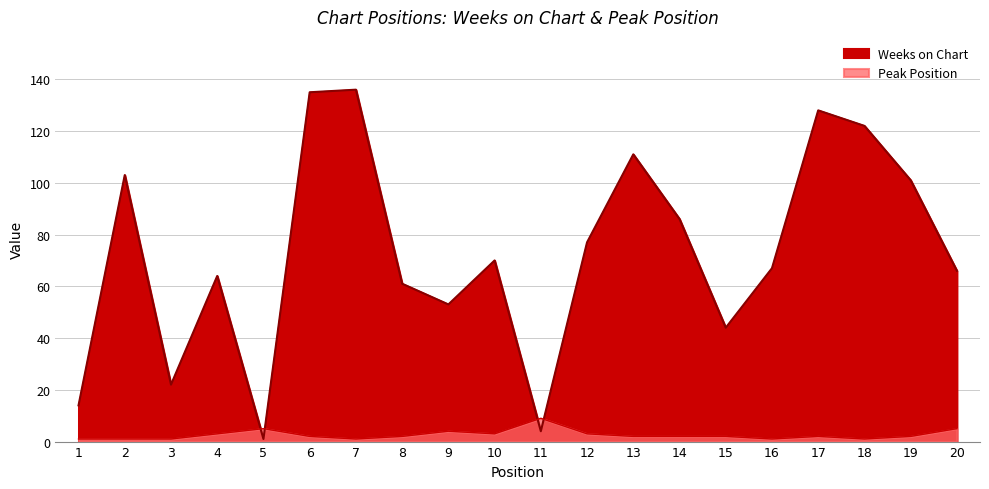

Which series has the widest spread of values?

Weeks on Chart